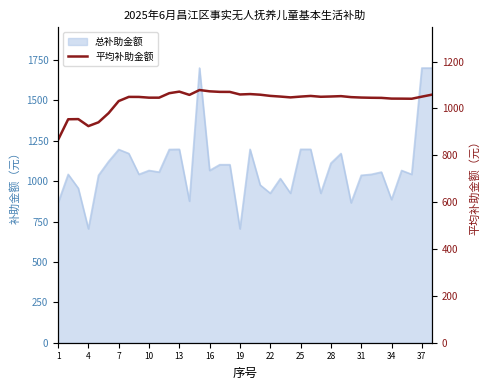

Is it true that the value at 31 is 1046.2?

True